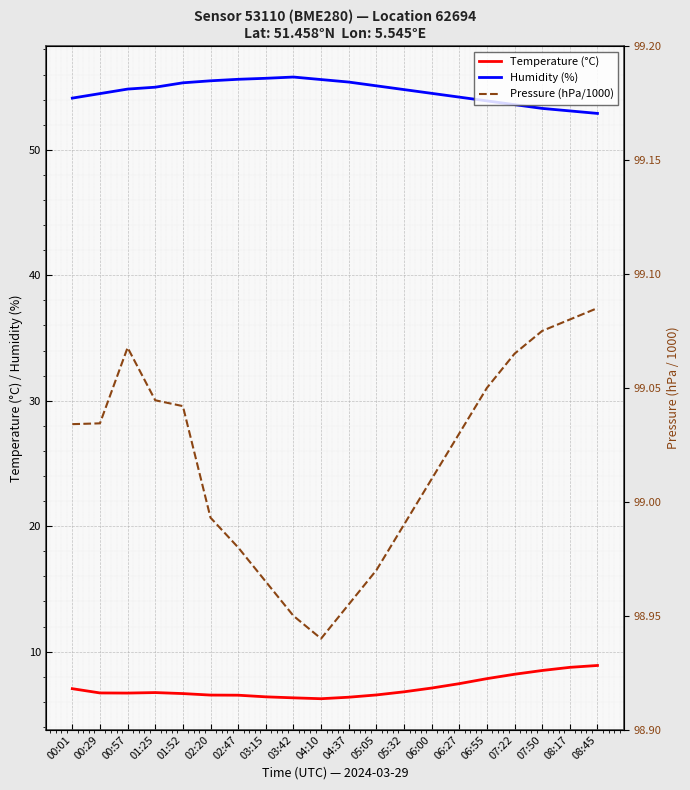

Reading left to right, extract all data points from this chart.

Temperature (°C): 7.0	6.7	6.7	6.7	6.7	6.5	6.5	6.4	6.3	6.2	6.4	6.5	6.8	7.1	7.5	7.8	8.2	8.5	8.8	8.9
Humidity (%): 54.1	54.5	54.8	55.0	55.3	55.5	55.6	55.7	55.8	55.6	55.4	55.1	54.8	54.5	54.2	53.9	53.6	53.3	53.1	52.9
Pressure (hPa/1000): 99.0	99.0	99.1	99.0	99.0	99.0	99.0	99.0	99.0	98.9	99.0	99.0	99.0	99.0	99.0	99.0	99.1	99.1	99.1	99.1